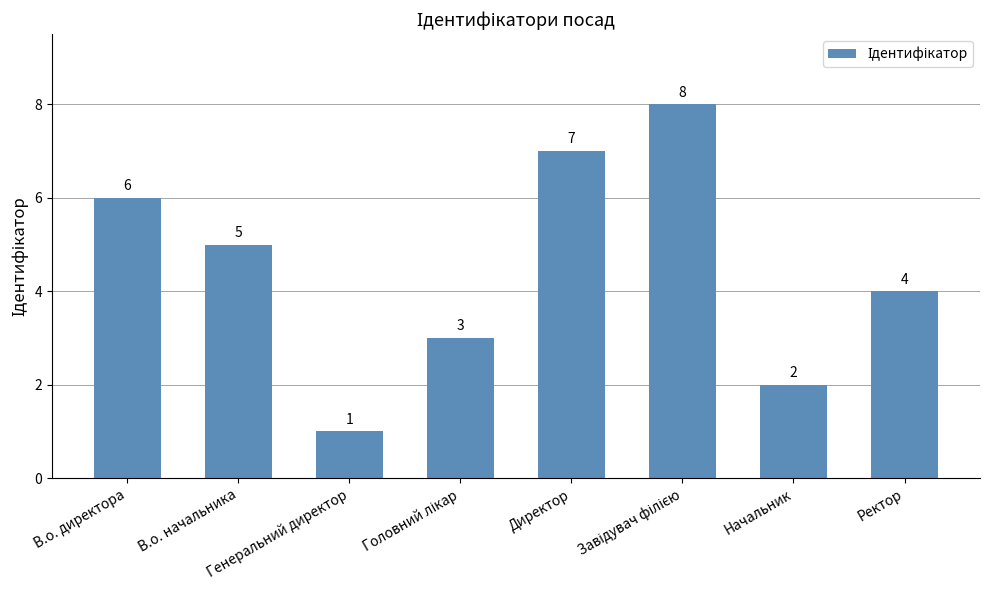

The value at Начальник is 2. True or false?

True